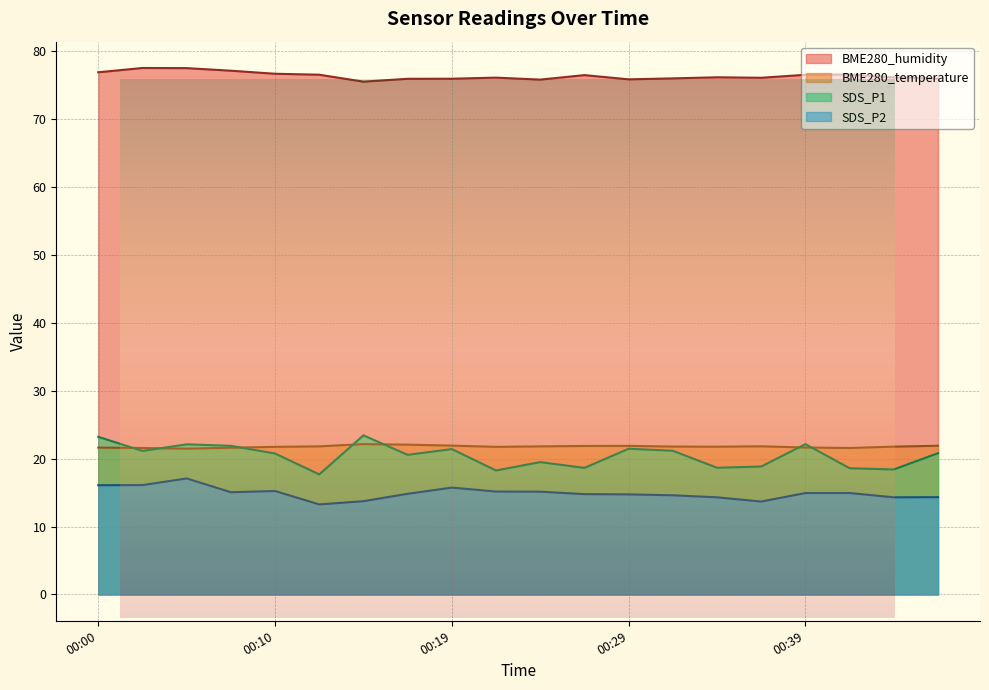

Reading left to right, transcribe all the data shown in this chart.

BME280_humidity: 76.9	77.5	77.5	77.1	76.7	76.5	75.5	75.9	75.9	76.1	75.8	76.5	75.8	76.0	76.1	76.1	76.5	76.5	76.1	76.0
BME280_temperature: 21.6	21.6	21.5	21.6	21.7	21.8	22.1	22.1	21.9	21.7	21.8	21.9	21.9	21.8	21.8	21.8	21.6	21.6	21.8	21.9
SDS_P1: 23.2	21.1	22.1	21.9	20.8	17.7	23.4	20.6	21.4	18.2	19.5	18.6	21.4	21.1	18.6	18.8	22.1	18.6	18.4	20.8
SDS_P2: 16.1	16.1	17.1	15.1	15.2	13.2	13.7	14.8	15.7	15.2	15.1	14.8	14.7	14.6	14.3	13.7	14.9	14.9	14.3	14.3